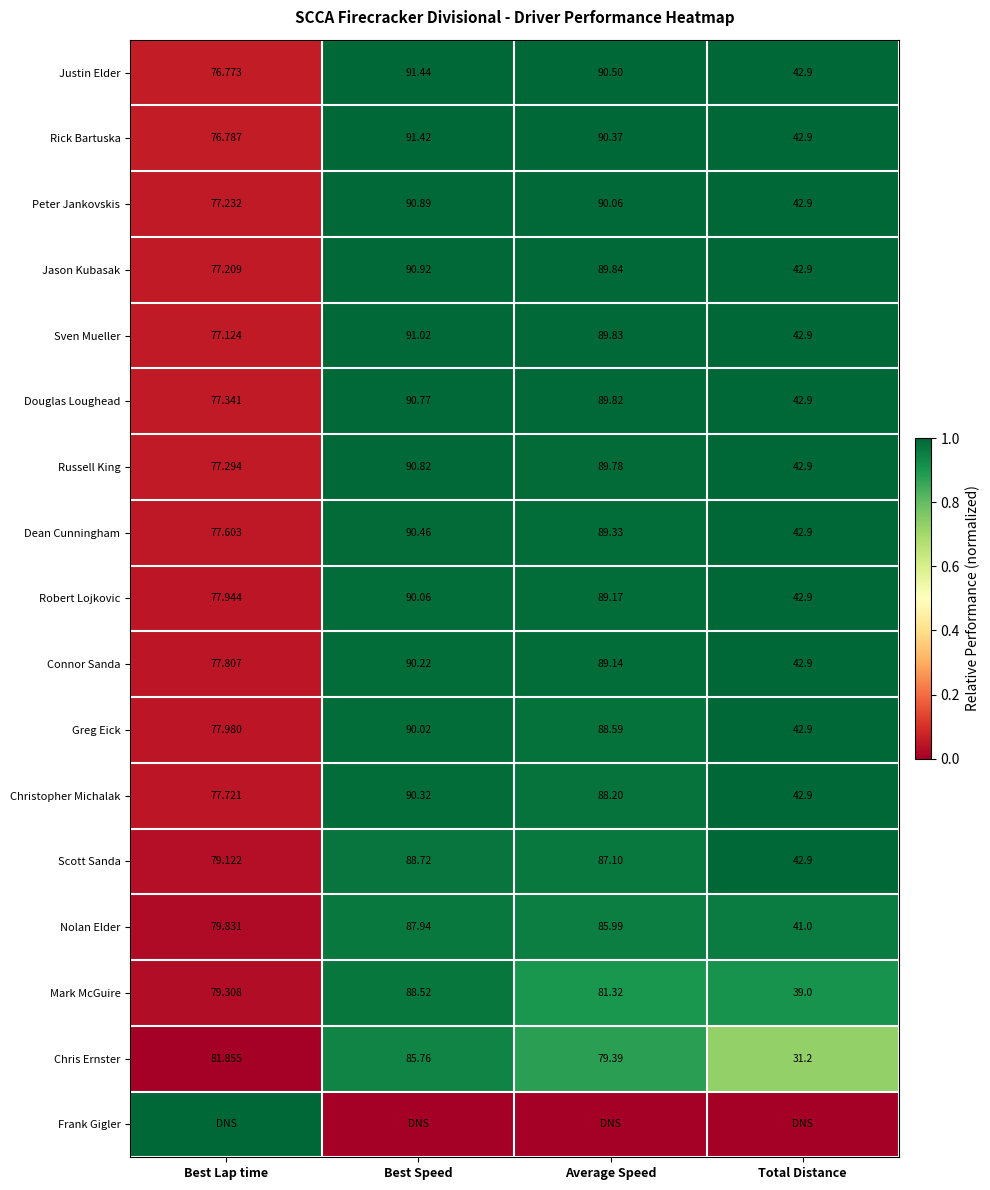

Rank the categories by Justin Elder value from highest to lowest.

Best Speed, Average Speed, Best Lap time, Total Distance